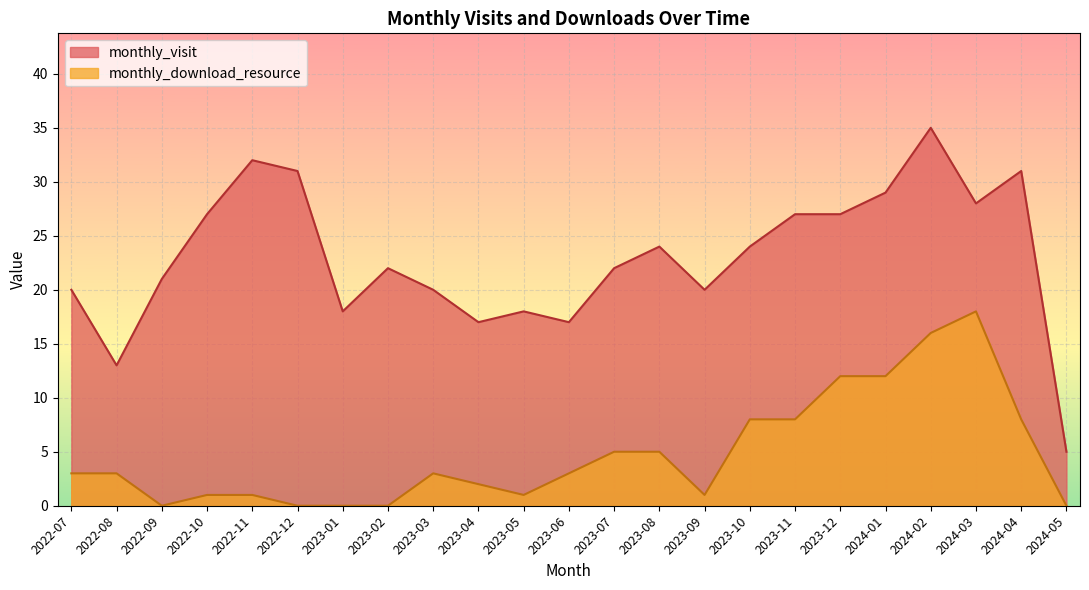

Read the monthly_visit value at 2023-10.

24